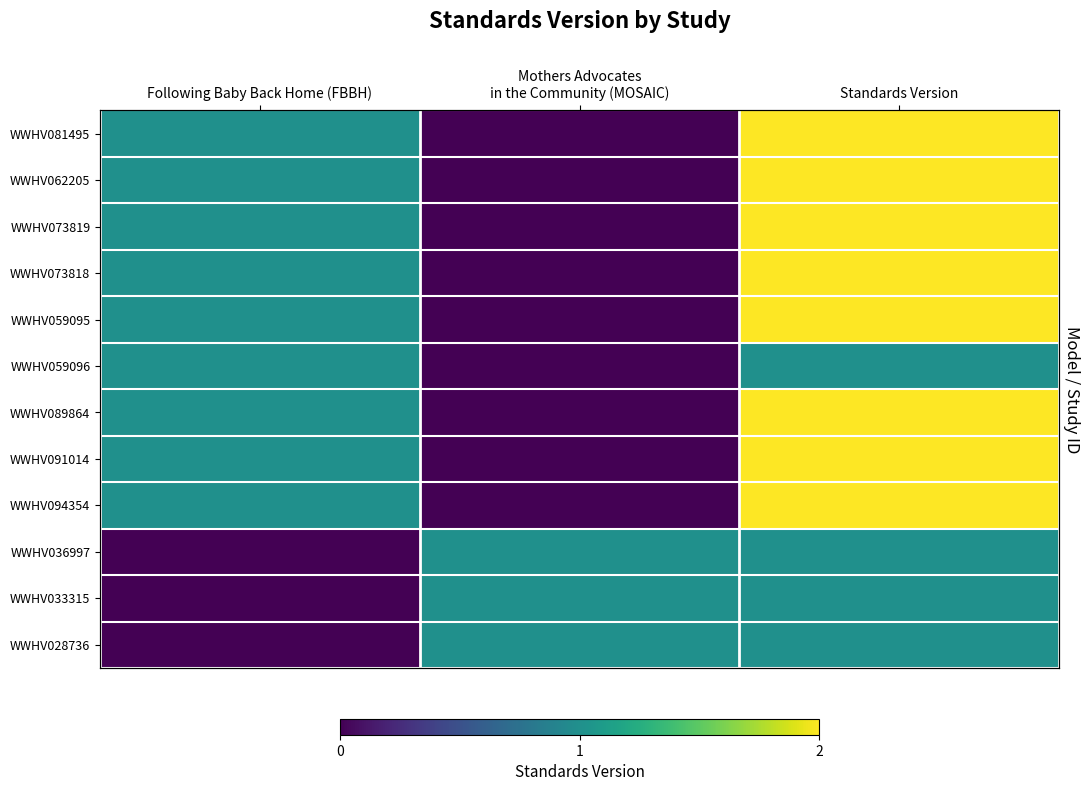

Which series has the largest total across all categories?

WWHV081495